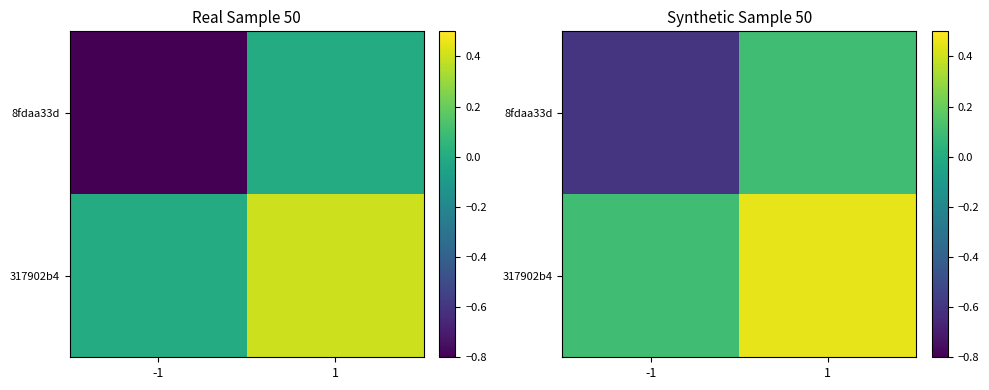

How many categories are shown in the chart?

2